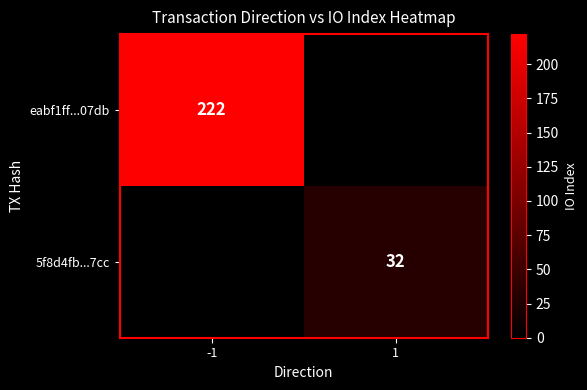

What is the maximum value shown in the chart?

222